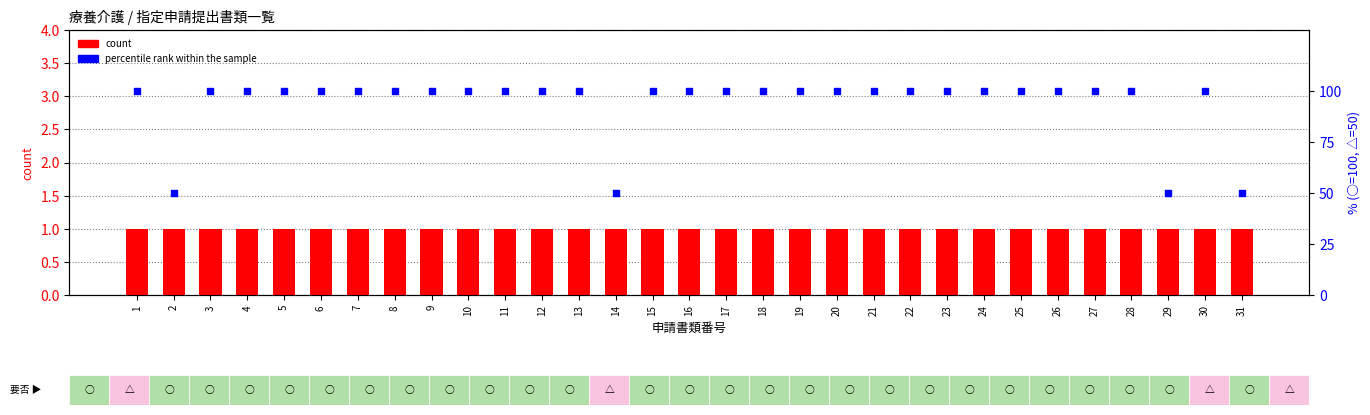

What are all the series names shown in the legend?

count, percentile rank within the sample